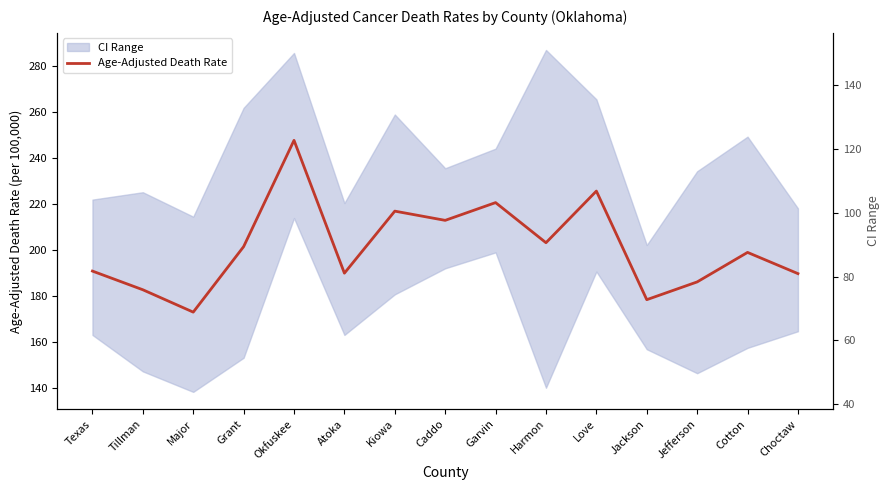

Which category has the lowest value in the Age-Adjusted Death Rate series?

Major